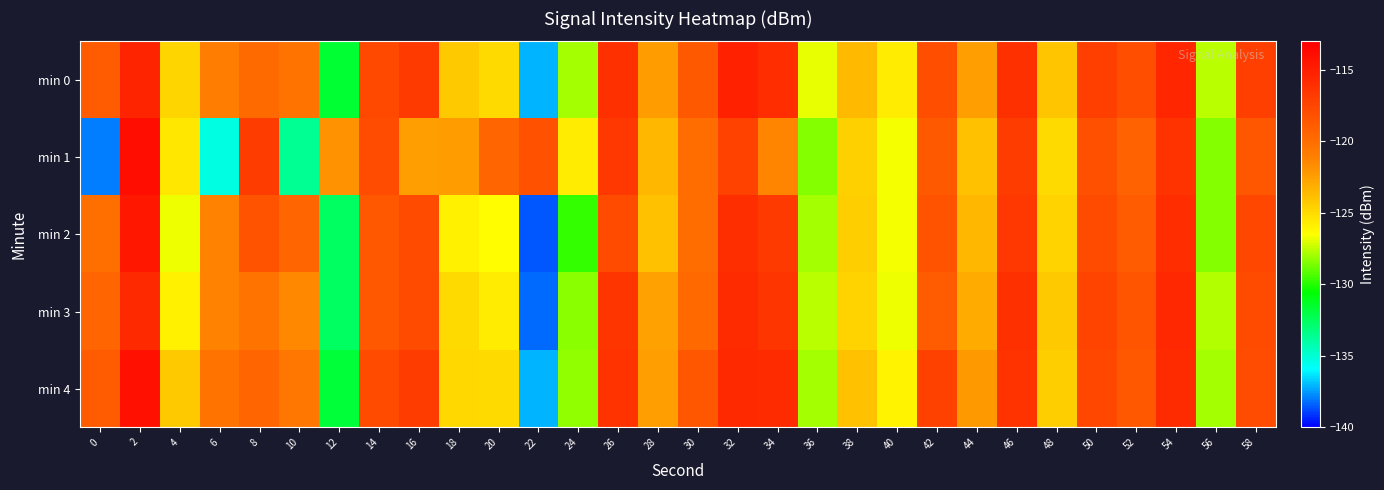

Between 22 and 38, which series saw the biggest shift?

min 2